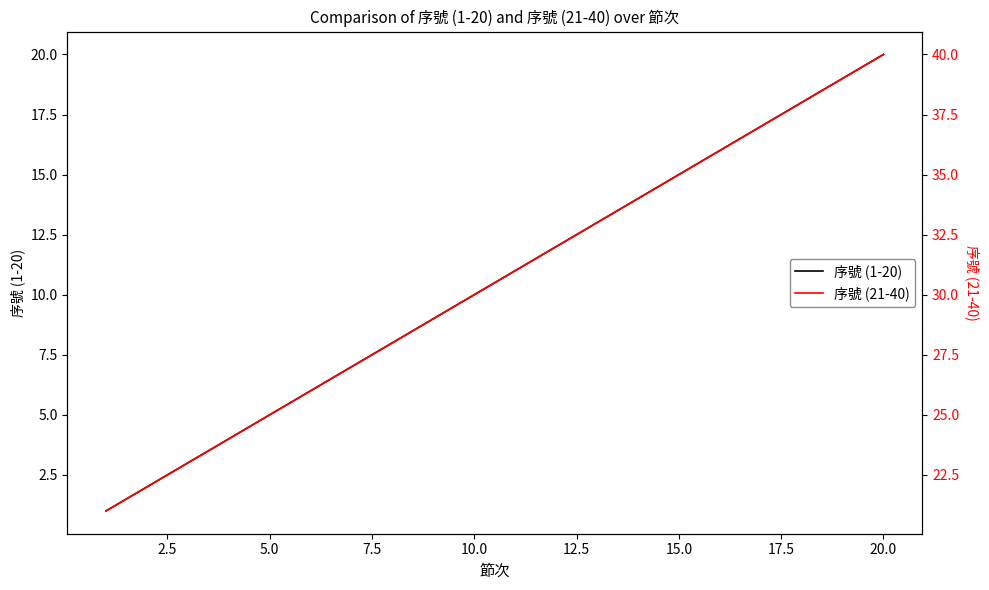

What is the value of the 序號 (21-40) point at the 15th from the left?

35